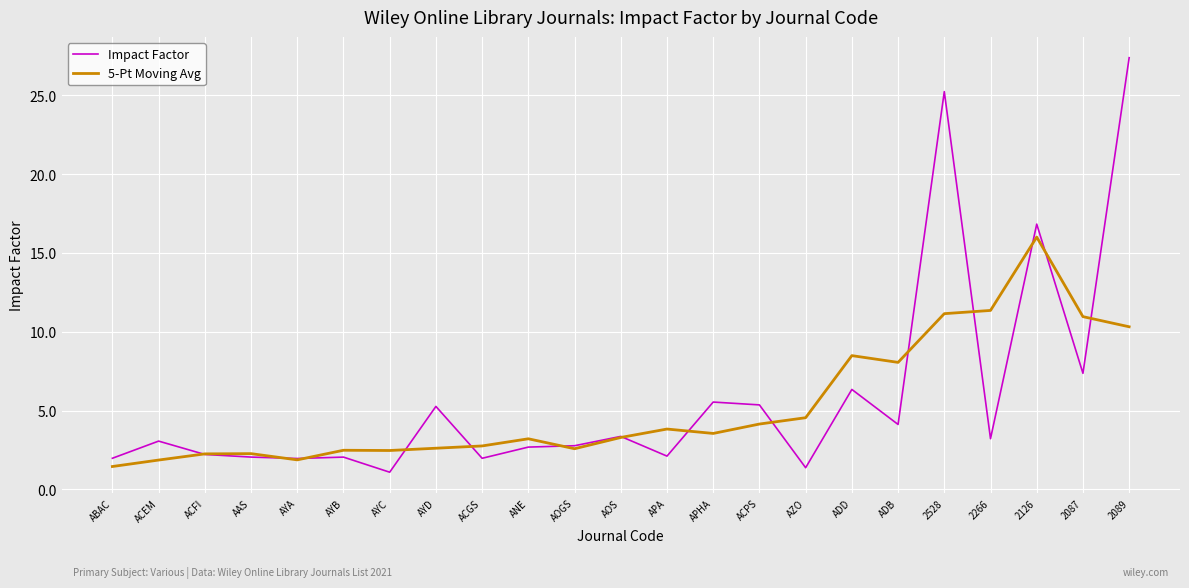

Which series has the widest spread of values?

Impact Factor